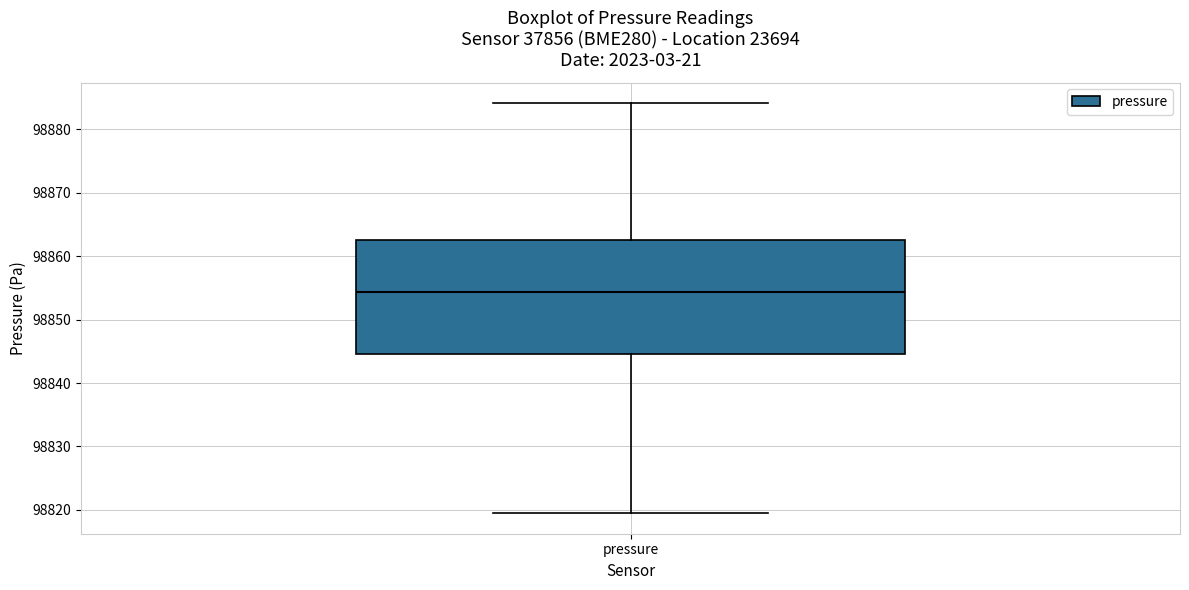

Read this box plot against the y-axis: the position of the median line, the range covered by the box, and the ends of both whiskers. The values are not printed on the chart, so give them approximately, as read against the axis.

median 98854, box 98845 to 98863, whiskers 98819 to 98884